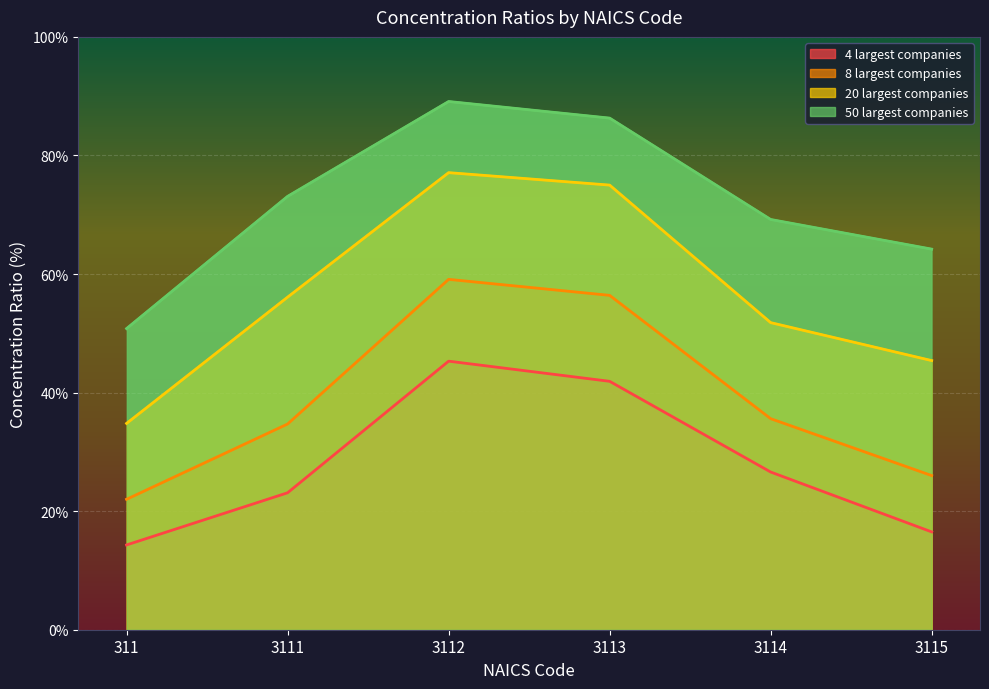

Where is 20 largest companies nearest to the value 55?

3111